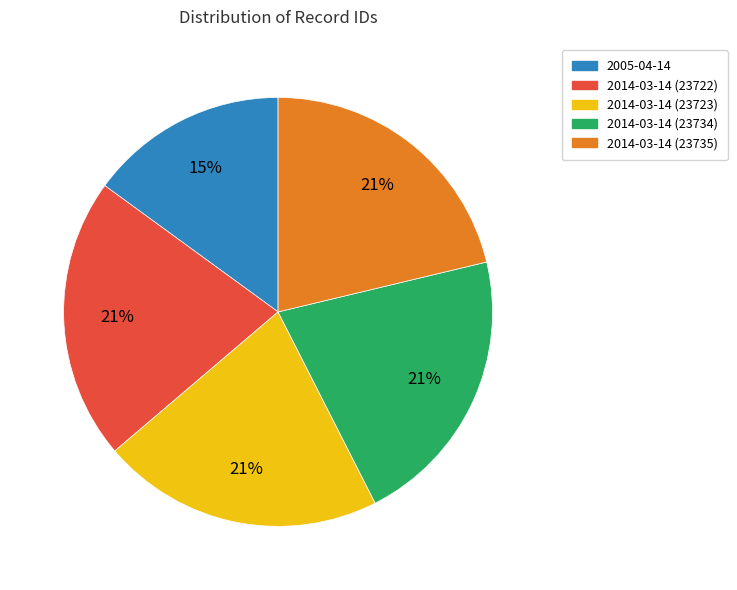

True or false: 2005-04-14 accounts for 8% of the total.

False